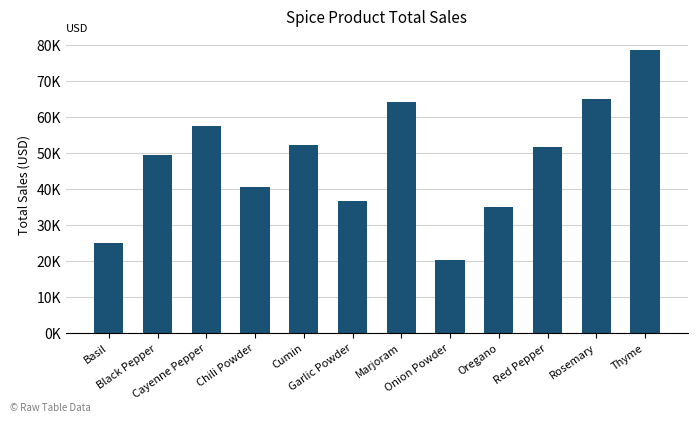

Are the bars horizontal?

No